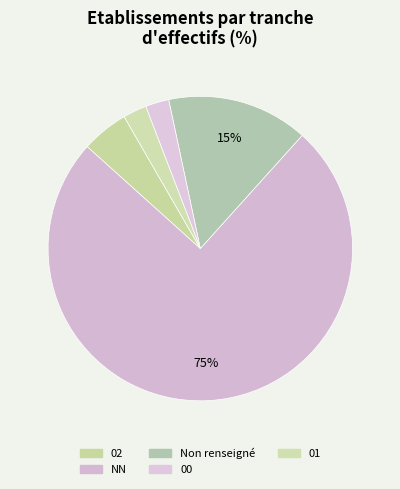

How many slices are in this pie chart?

5